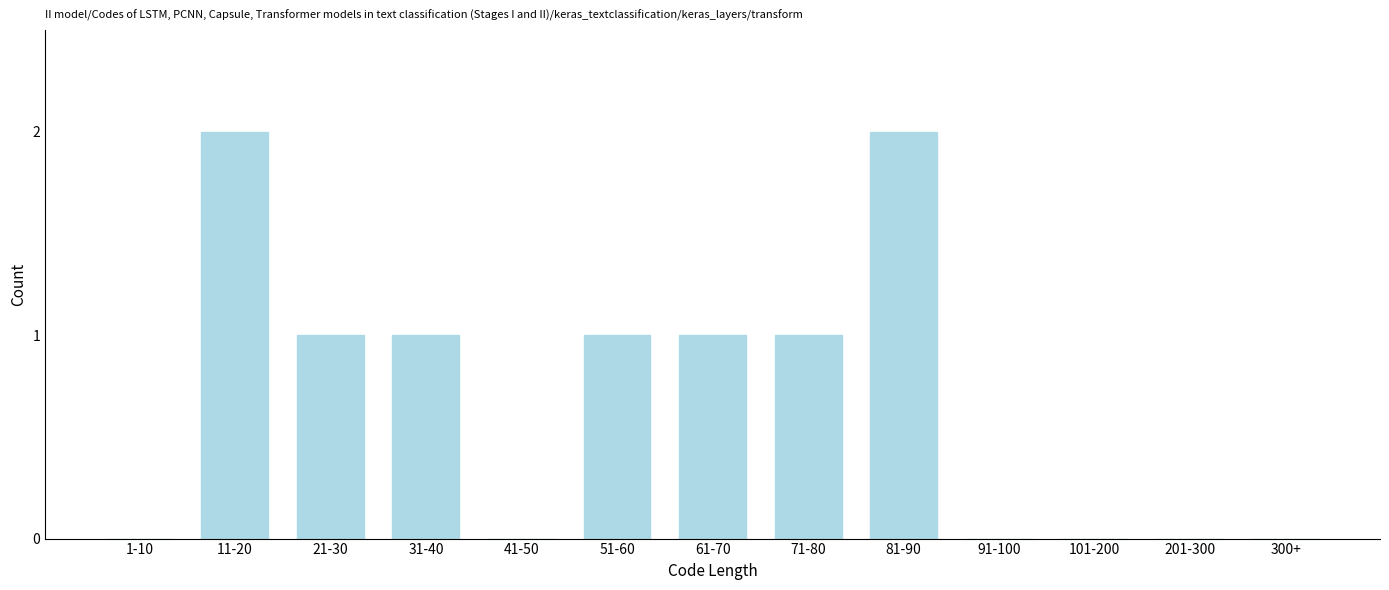

Reading left to right, transcribe all the data shown in this chart.

1-10=0	11-20=2	21-30=1	31-40=1	41-50=0	51-60=1	61-70=1	71-80=1	81-90=2	91-100=0	101-200=0	201-300=0	300+=0